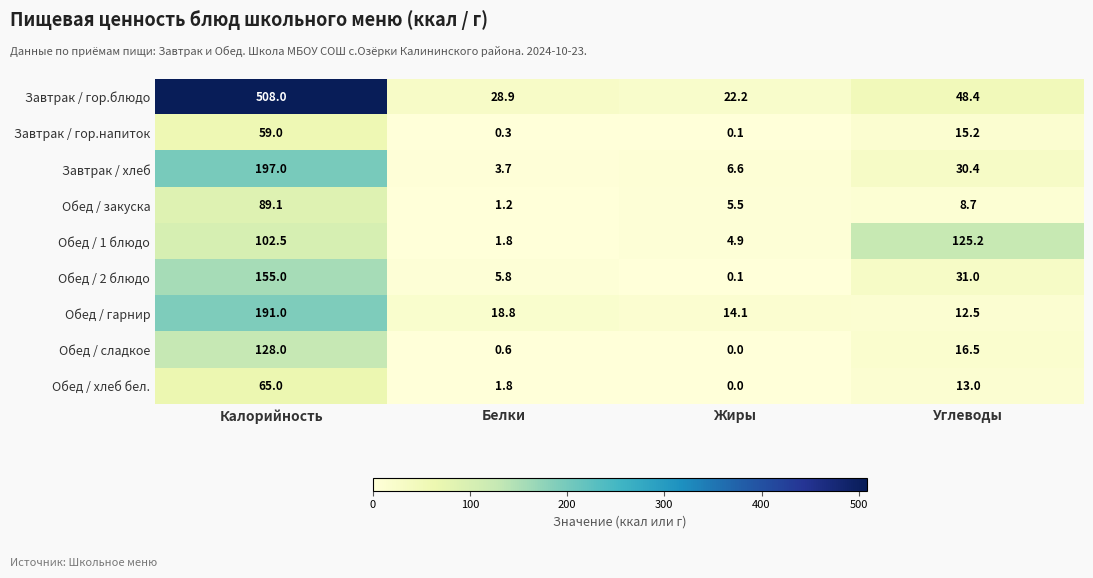

Is it true that Обед / закуска equals 3.8 at Углеводы?

False